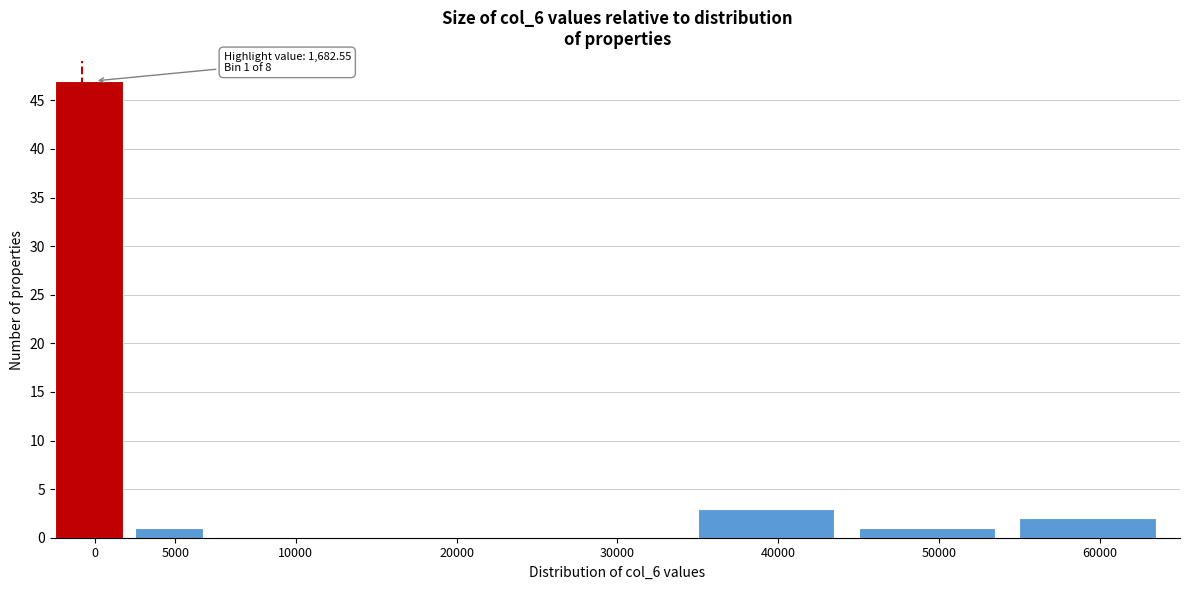

Reading right to left, list all the values displayed in this chart.

60000=2	50000=1	40000=3	30000=0	20000=0	10000=0	5000=1	0=47